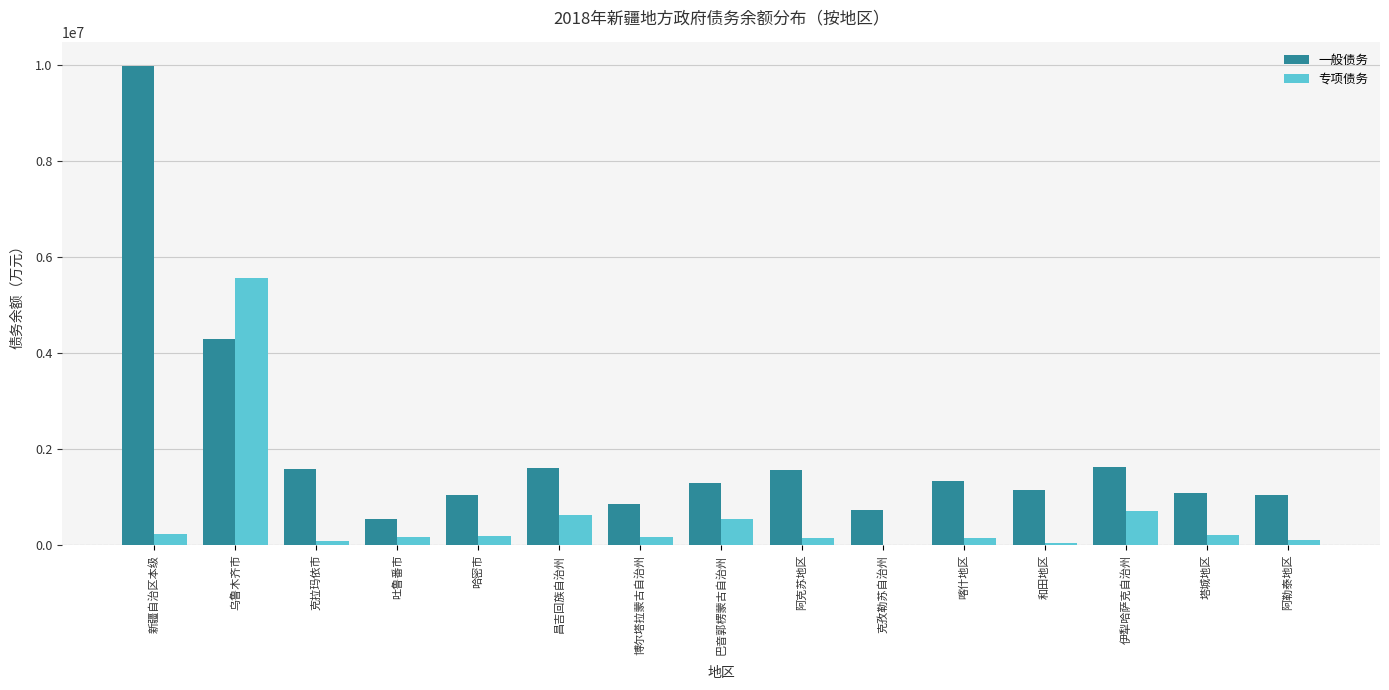

Which series has the largest total across all categories?

一般债务